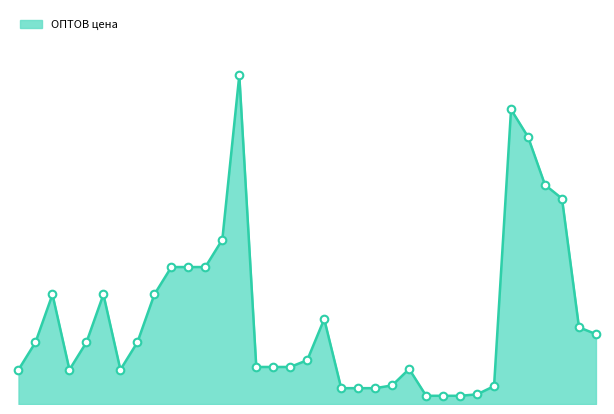

Does the chart have visible grid lines?

No